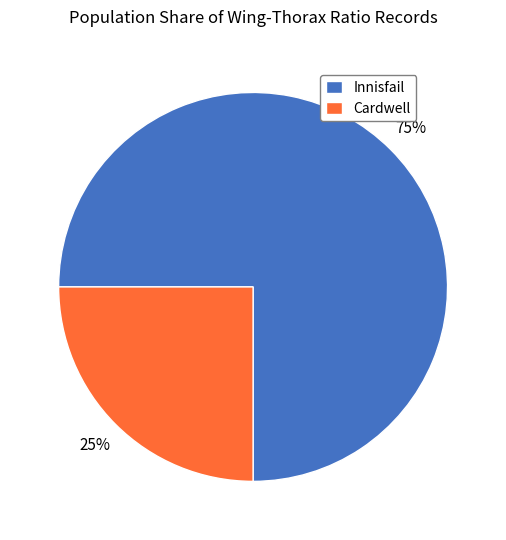

To the nearest percent, what is the difference between the largest and smallest slice percentages?

50%